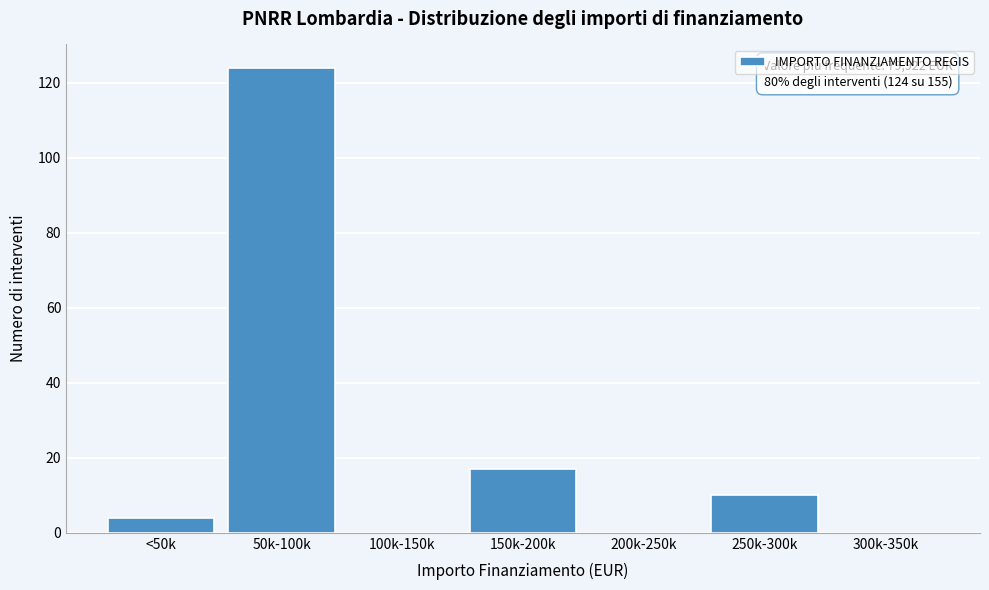

Reading left to right, what are all the values shown in this chart?

<50k=4	50k-100k=124	100k-150k=0	150k-200k=17	200k-250k=0	250k-300k=10	300k-350k=0